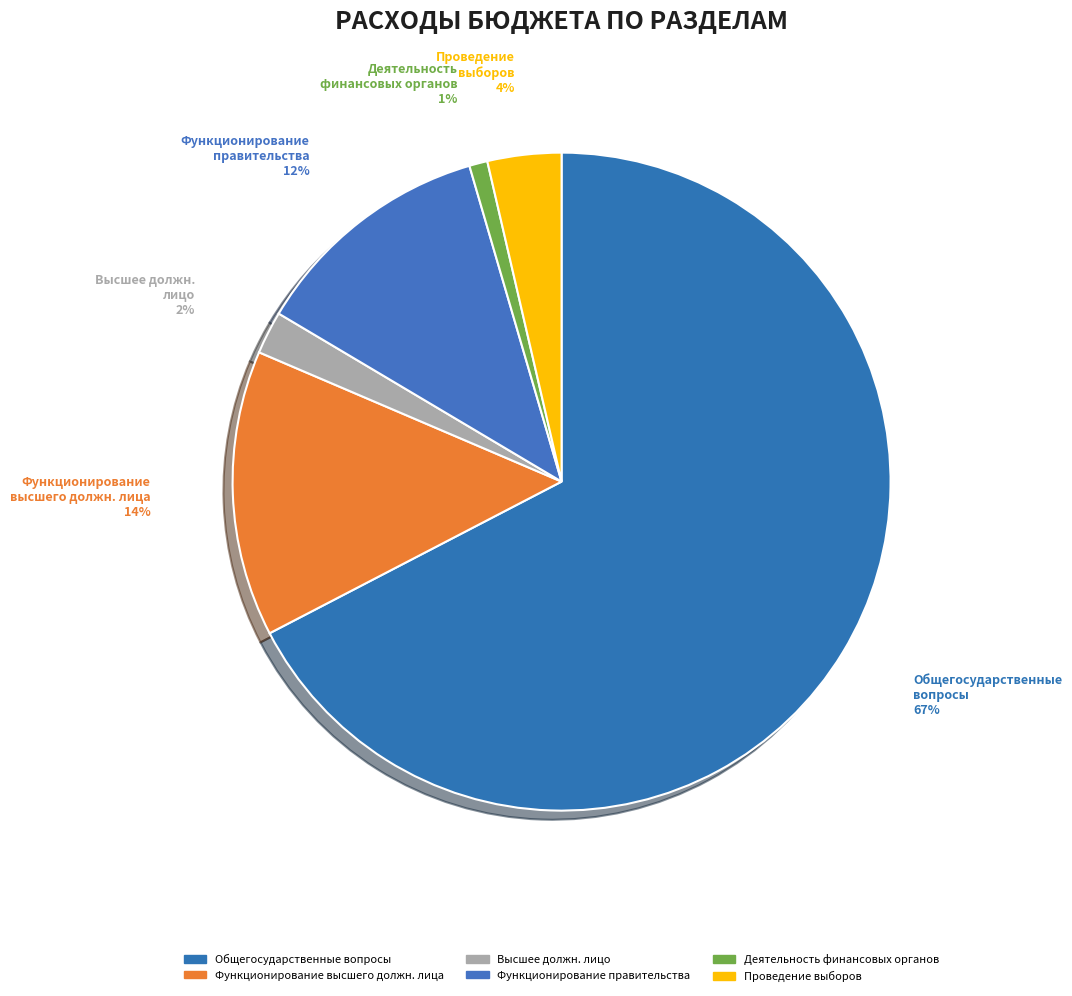

To the nearest percent, what percentage of the pie is Проведение выборов?

4%